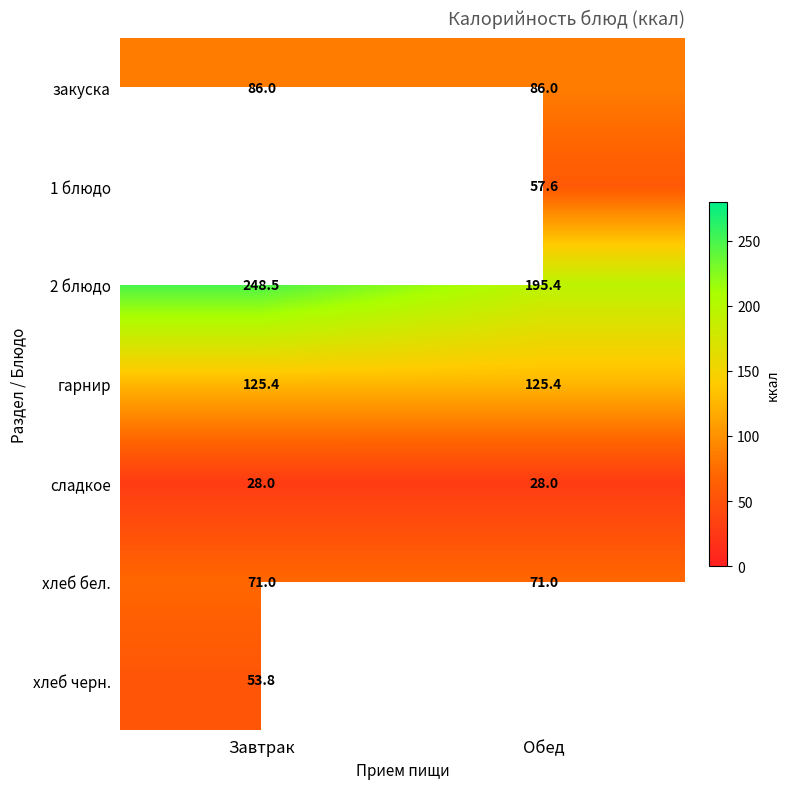

List the labels in order of 2 блюдо value, smallest first.

Обед, Завтрак